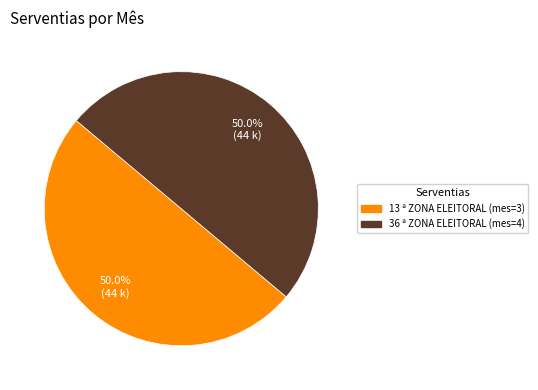

What is the total percentage of 13 ª ZONA ELEITORAL (mes=3) and 36 ª ZONA ELEITORAL (mes=4)?

100.0%